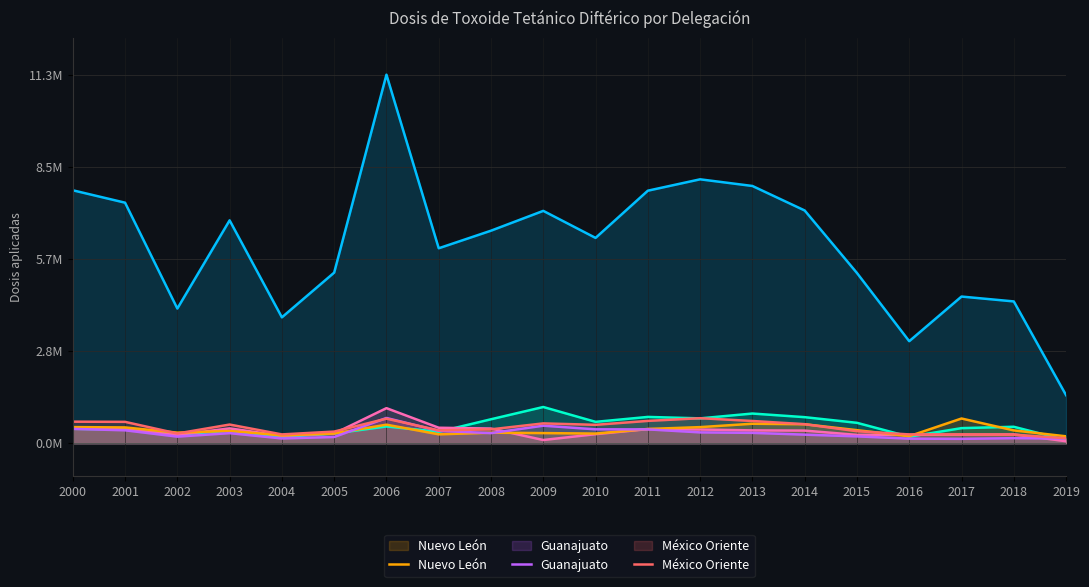

What is the value of the Guanajuato point at the 5th from the left?

0.1